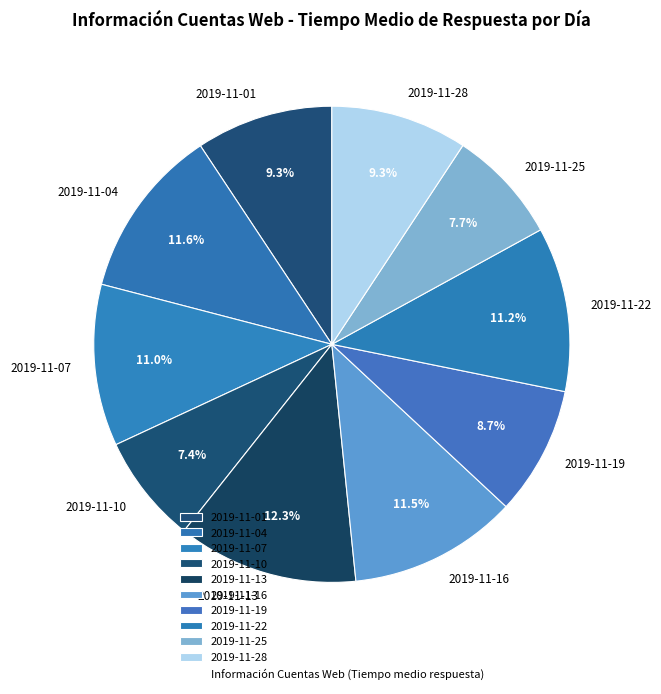

Between 2019-11-16 and 2019-11-25, which is larger?

2019-11-16